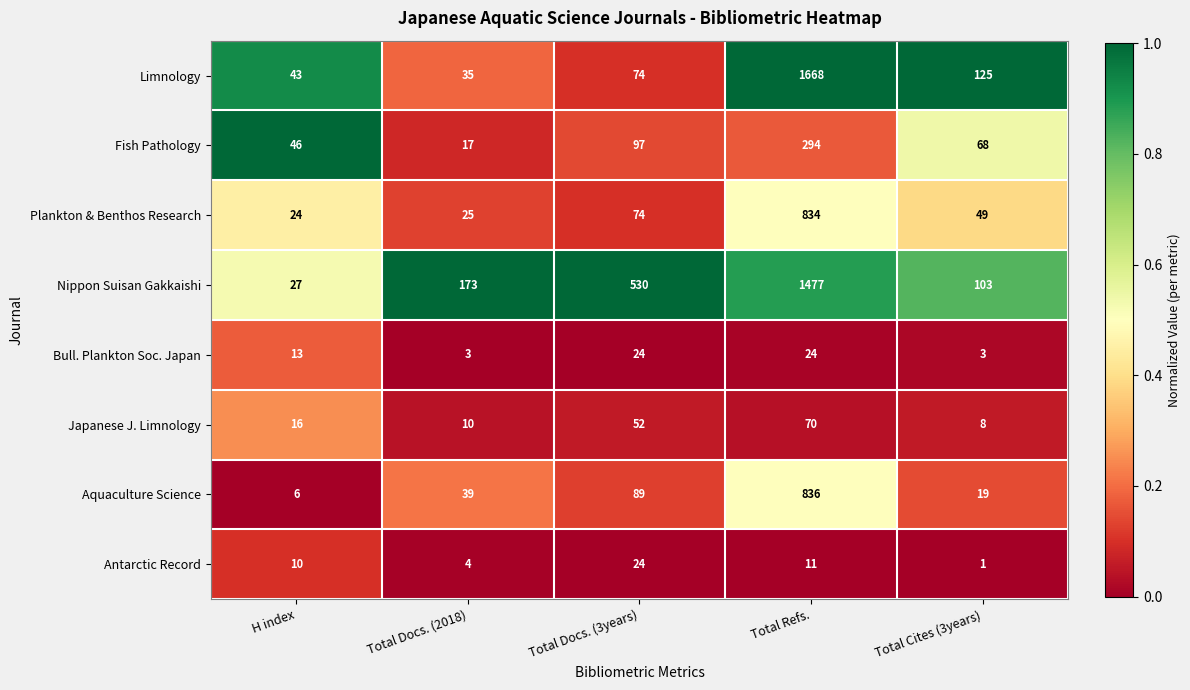

What is the difference between the second highest and minimum values in the Nippon Suisan Gakkaishi series?

503